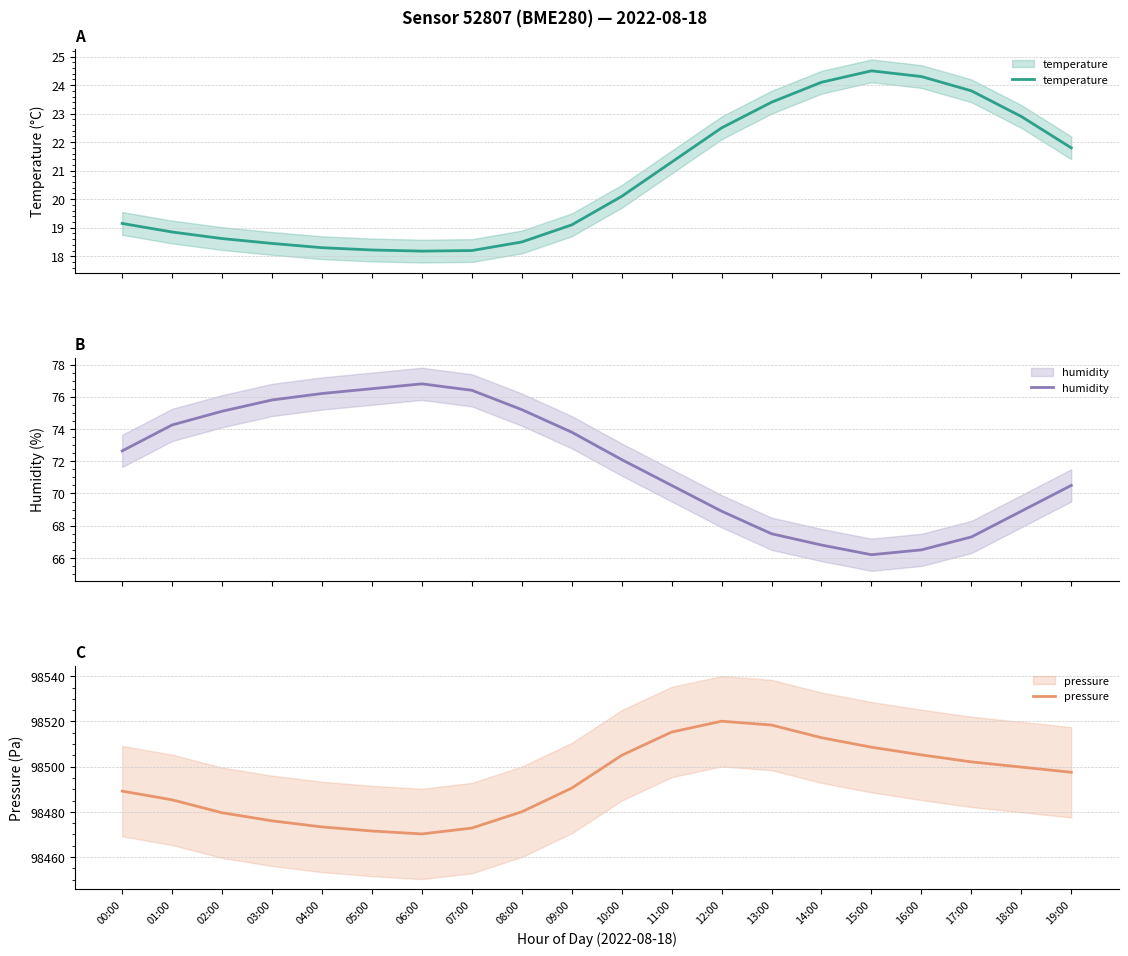

Reading left to right, what are all the values shown in this chart?

temperature: 00:00=19.1	01:00=18.9	02:00=18.6	03:00=18.4	04:00=18.3	05:00=18.2	06:00=18.2	07:00=18.2	08:00=18.5	09:00=19.1	10:00=20.1	11:00=21.3	12:00=22.5	13:00=23.4	14:00=24.1	15:00=24.5	16:00=24.3	17:00=23.8	18:00=22.9	19:00=21.8
humidity: 00:00=72.6	01:00=74.2	02:00=75.1	03:00=75.8	04:00=76.2	05:00=76.5	06:00=76.8	07:00=76.4	08:00=75.2	09:00=73.8	10:00=72.1	11:00=70.5	12:00=68.9	13:00=67.5	14:00=66.8	15:00=66.2	16:00=66.5	17:00=67.3	18:00=68.9	19:00=70.5
pressure: 00:00=98489.2	01:00=98485.3	02:00=98479.6	03:00=98476.0	04:00=98473.3	05:00=98471.5	06:00=98470.2	07:00=98472.8	08:00=98480.0	09:00=98490.5	10:00=98505.0	11:00=98515.3	12:00=98520.1	13:00=98518.4	14:00=98512.8	15:00=98508.6	16:00=98505.2	17:00=98502.1	18:00=98499.8	19:00=98497.5